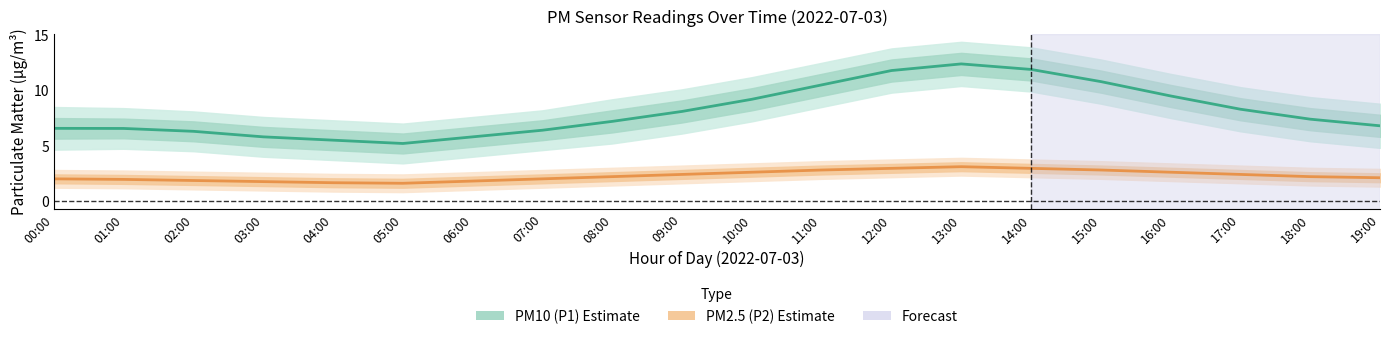

What is the average value of the PM2.5 (P2) Estimate series?

2.3